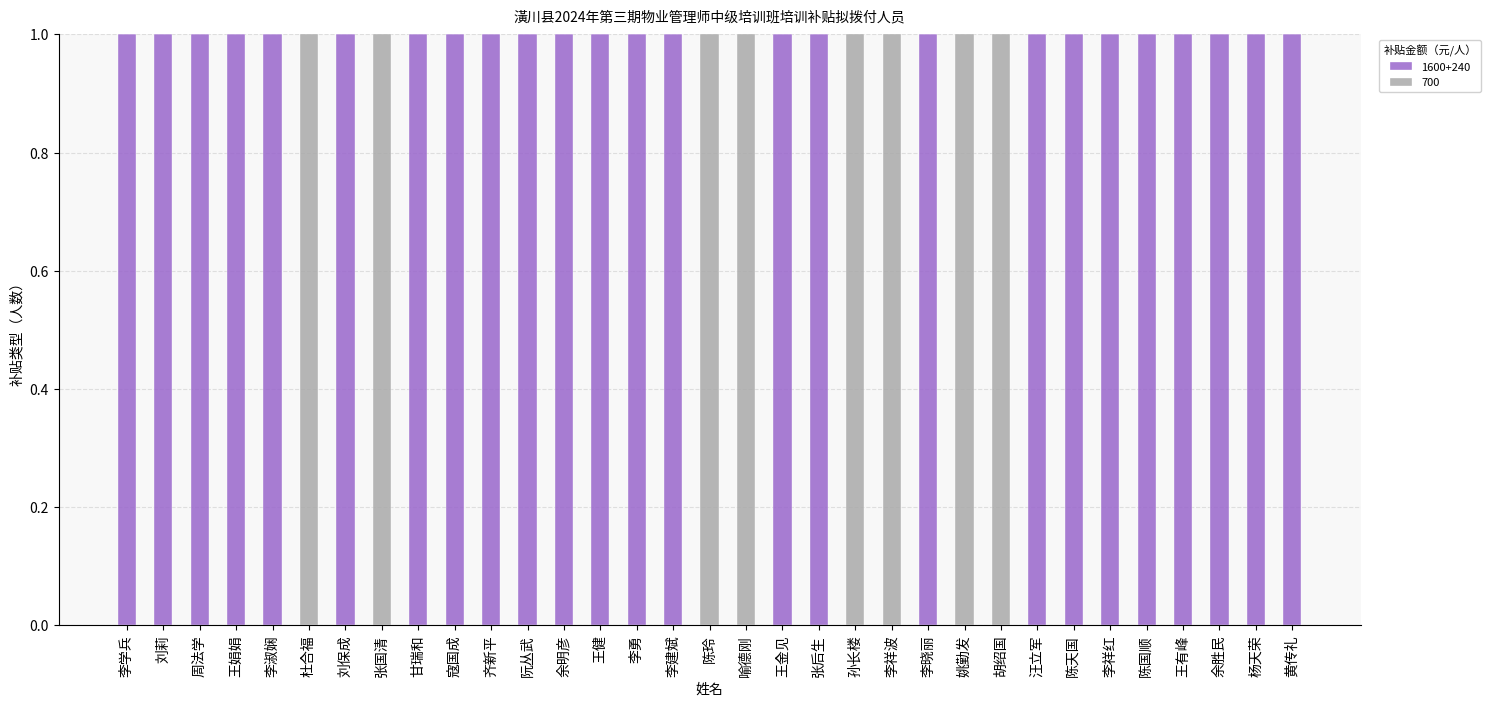

How many data points does each series have?

33